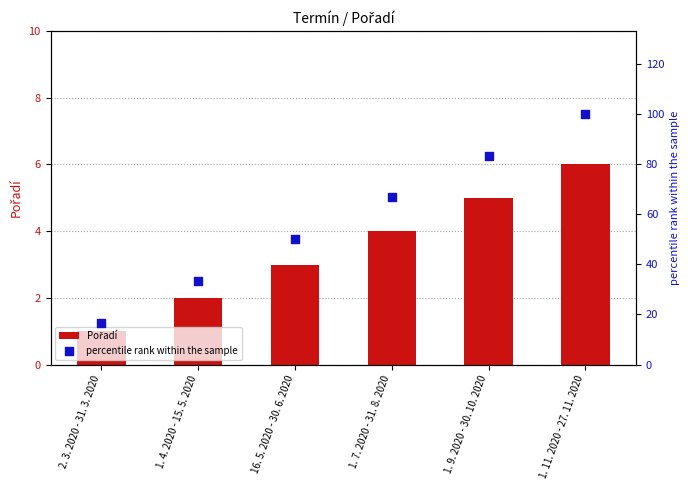

Is the value of Pořadí at 2. 3. 2020 - 31. 3. 2020 greater than the value of percentile rank within the sample at 1. 4. 2020 - 15. 5. 2020?

No